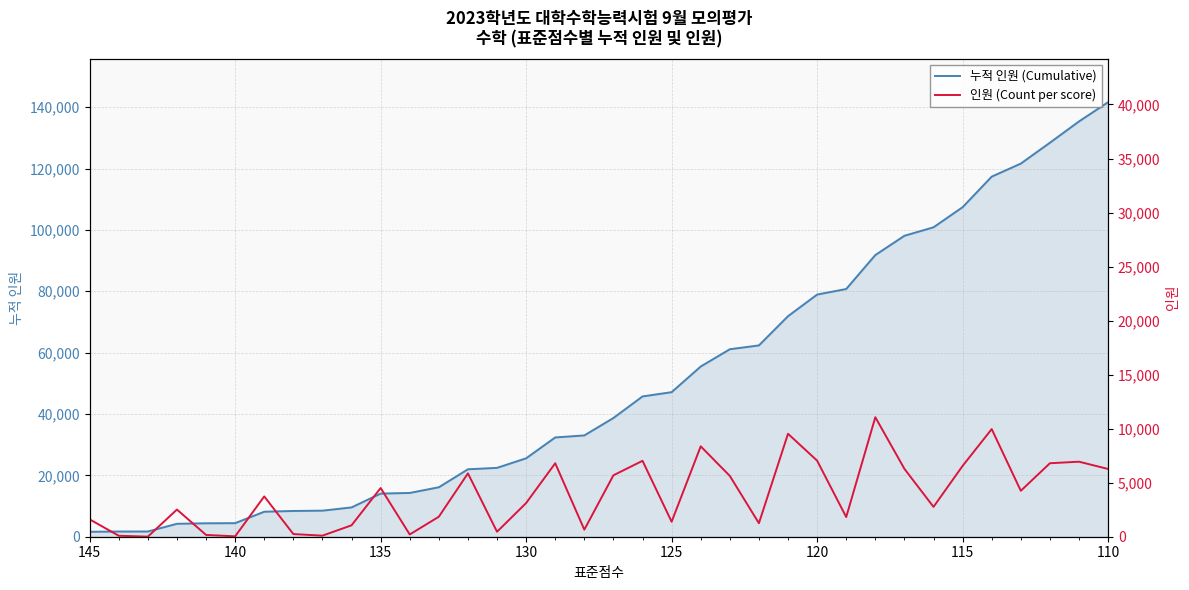

How many values in the 인원 (Count per score) series exceed 3731?

17